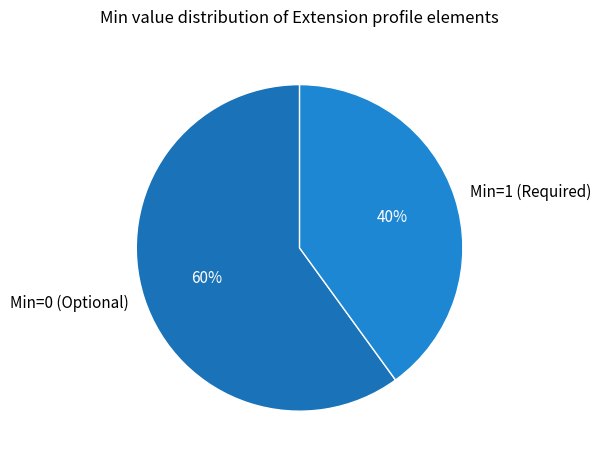

Count the number of slices in the pie.

2